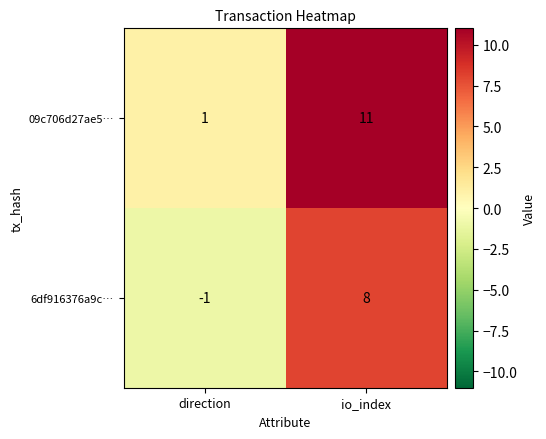

Where is 09c706d27ae5… nearest to the value 6?

direction